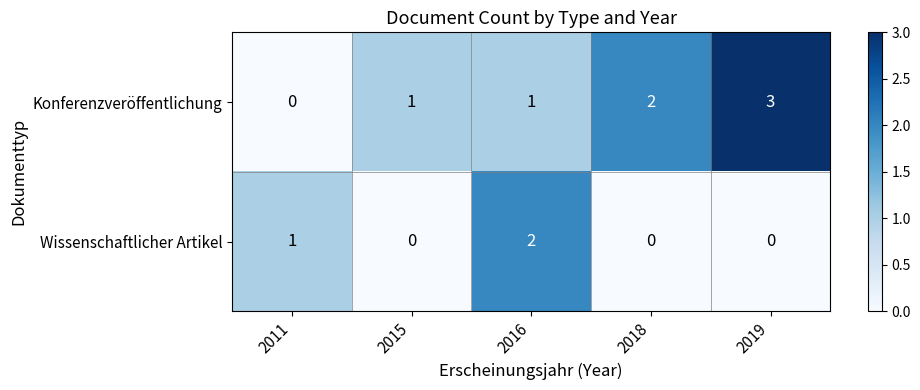

Rank the series by their maximum value, from highest to lowest.

Konferenzveröffentlichung, Wissenschaftlicher Artikel